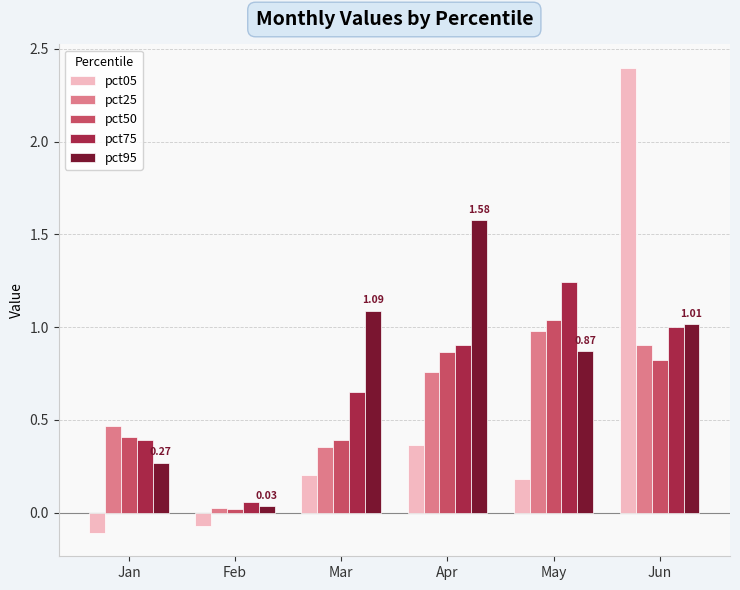

How many groups of bars are there?

6